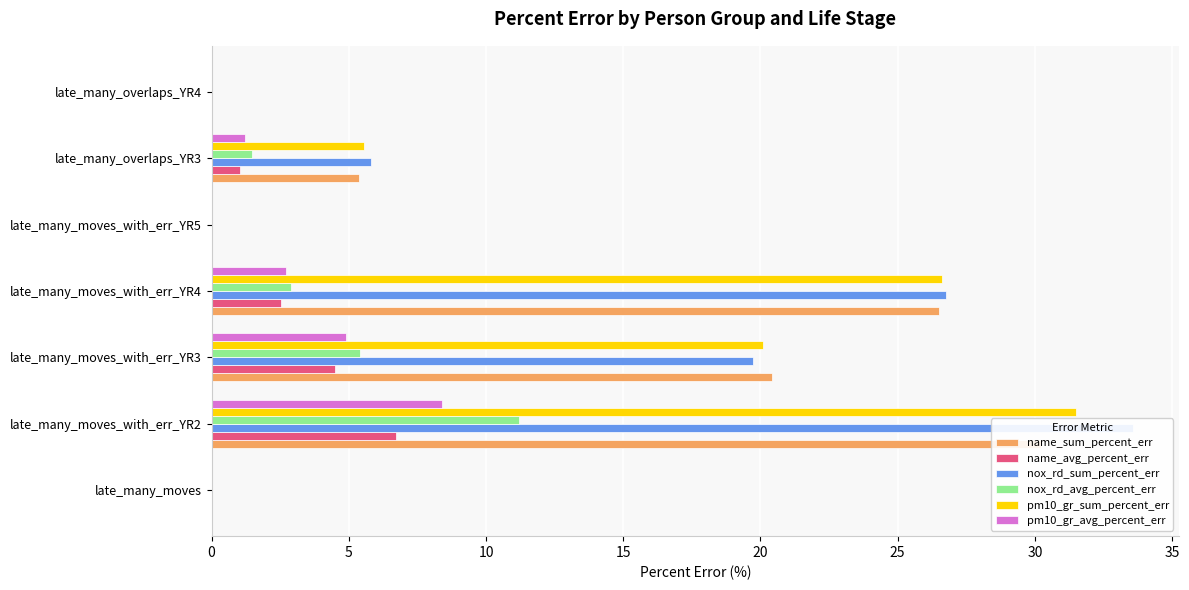

Which series has the largest total across all categories?

nox_rd_sum_percent_err